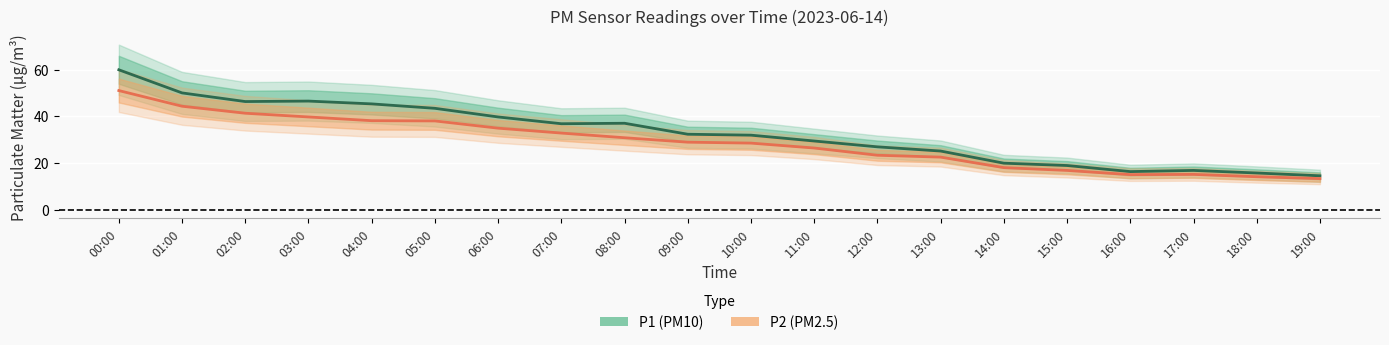

Reading left to right, extract all data points from this chart.

P1 (PM10): 00:00=59.9	01:00=50.0	02:00=46.3	03:00=46.5	04:00=45.3	05:00=43.4	06:00=39.7	07:00=36.8	08:00=37.0	09:00=32.3	10:00=31.9	11:00=29.4	12:00=26.9	13:00=25.1	14:00=19.9	15:00=18.9	16:00=16.3	17:00=16.8	18:00=15.7	19:00=14.5
P2 (PM2.5): 00:00=51.0	01:00=44.3	02:00=41.3	03:00=39.7	04:00=38.1	05:00=38.0	06:00=34.9	07:00=32.8	08:00=30.8	09:00=28.9	10:00=28.5	11:00=26.4	12:00=23.3	13:00=22.5	14:00=18.0	15:00=16.8	16:00=15.0	17:00=15.1	18:00=14.1	19:00=13.3